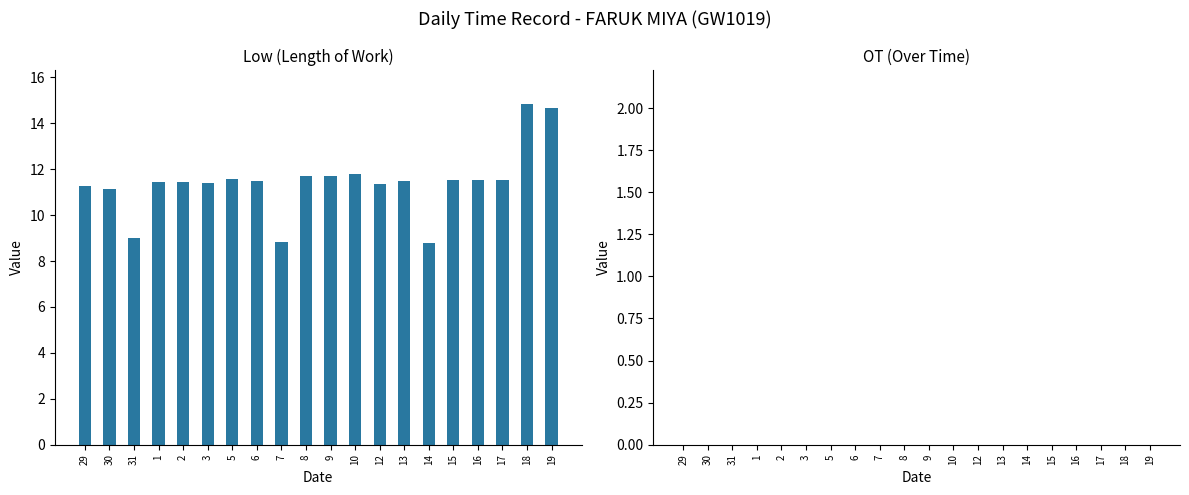

How many series are shown in this chart?

1